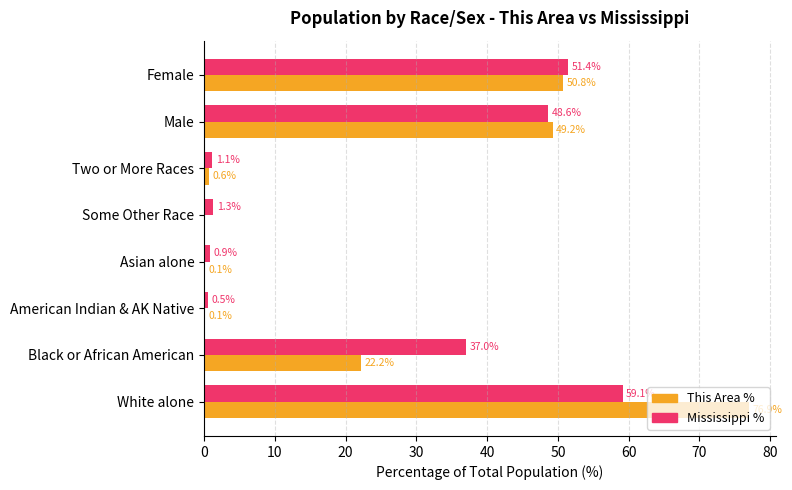

What is the average value of the Mississippi % series?

25.0